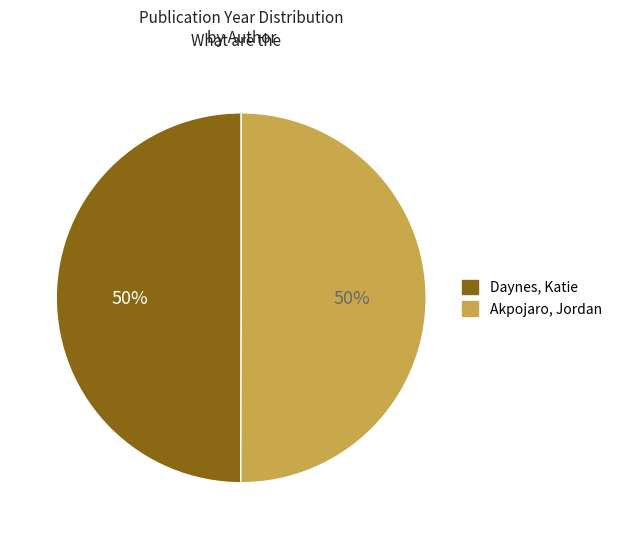

To the nearest percent, what percentage of the pie is Akpojaro, Jordan?

50%